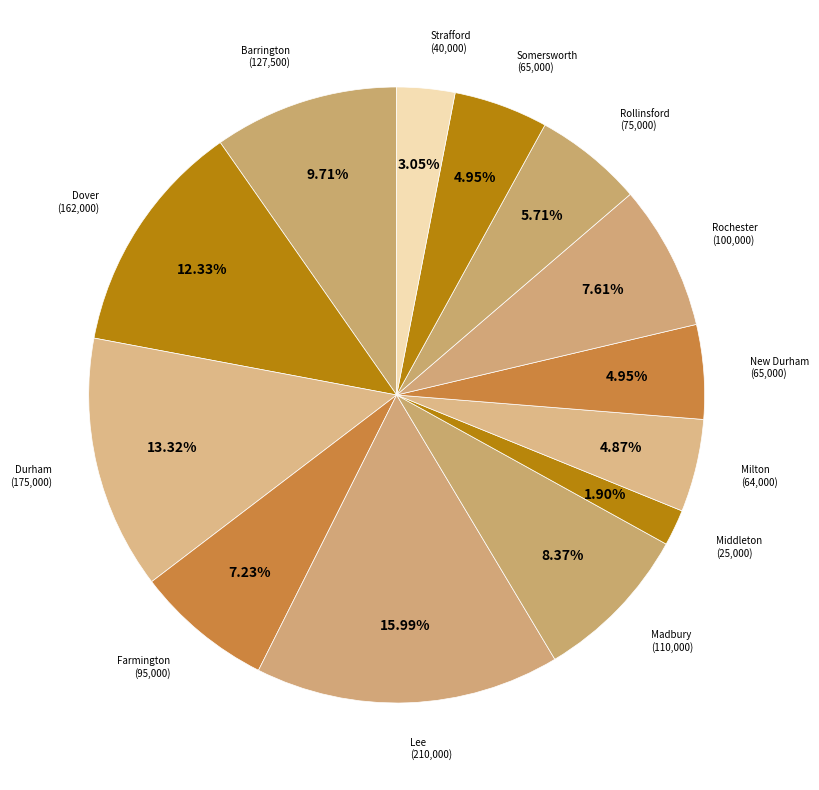

Count the number of slices in the pie.

13